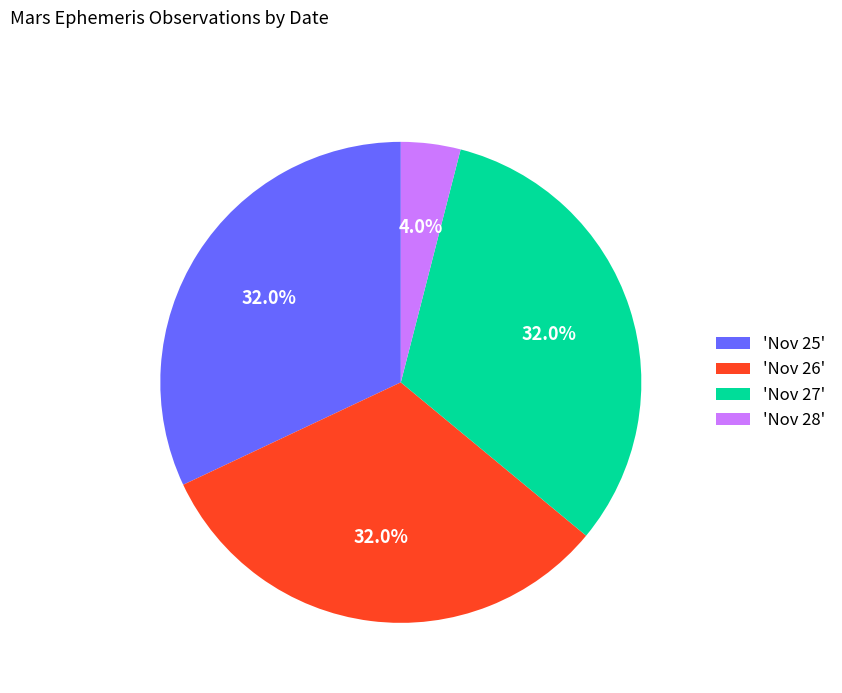

How much of the chart is everything except 'Nov 28'?

96.0%